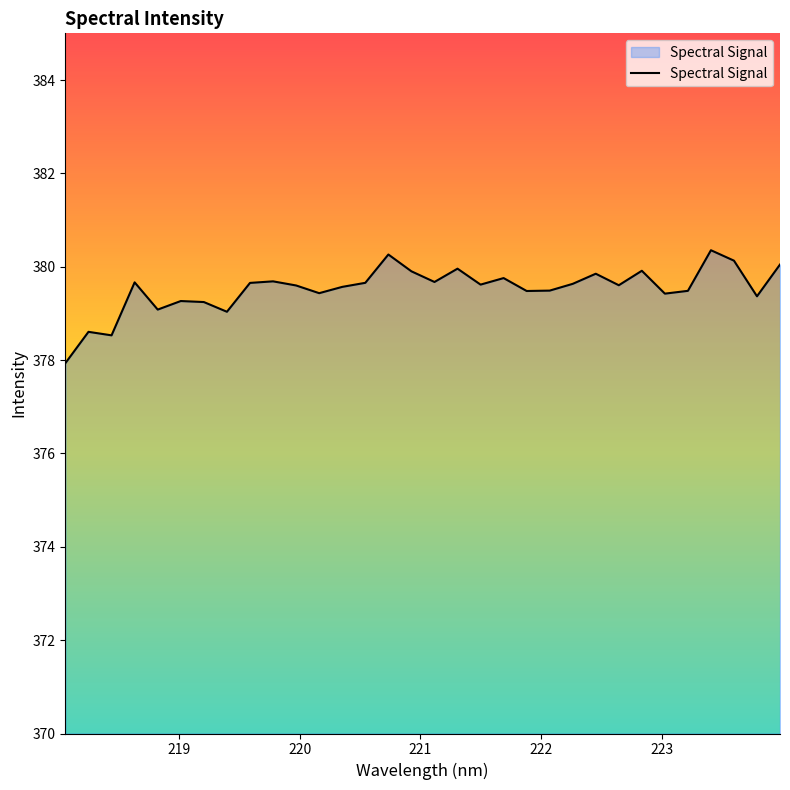

What is the minimum value shown in the chart?

377.9